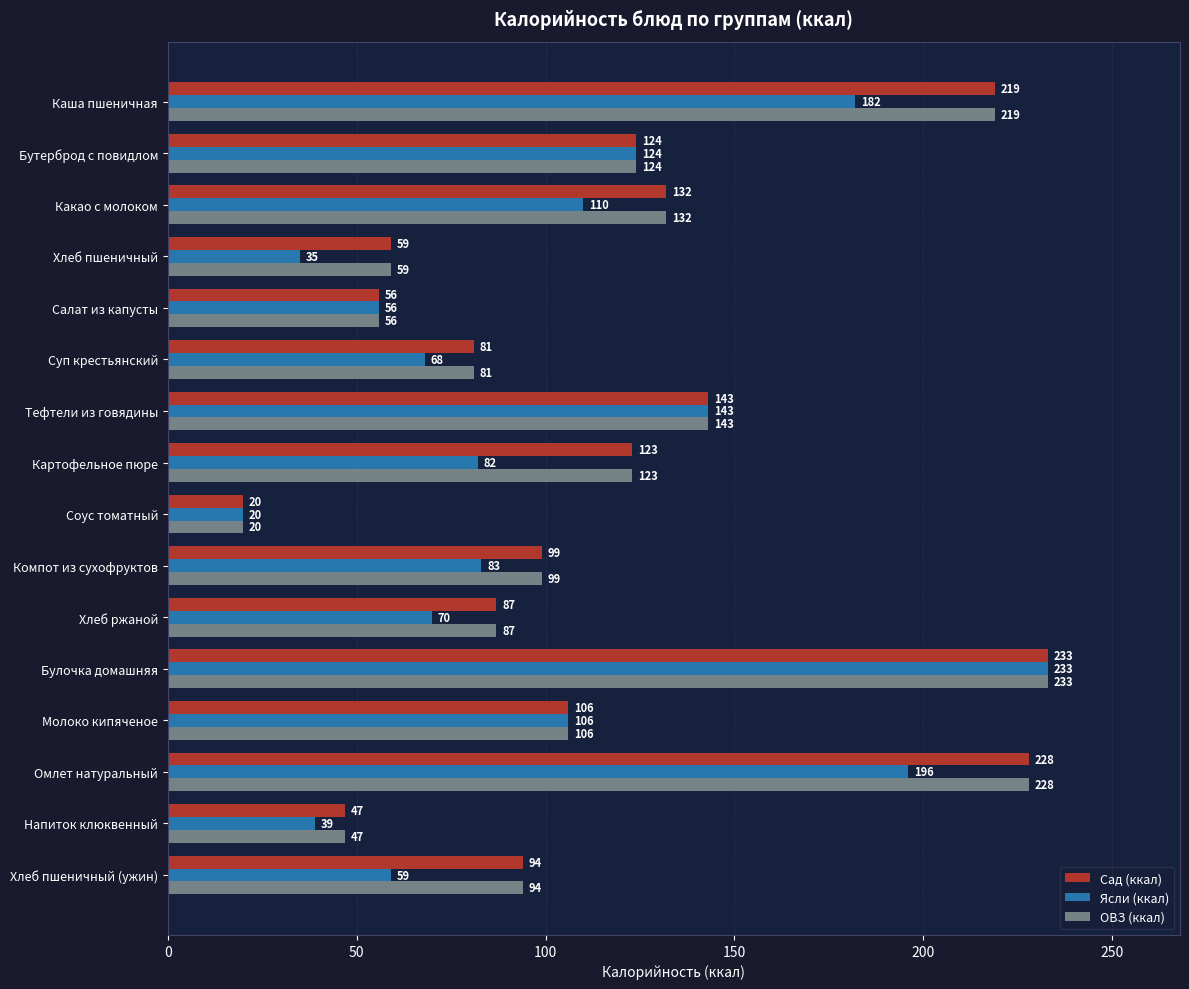

What is the greatest value displayed?

233